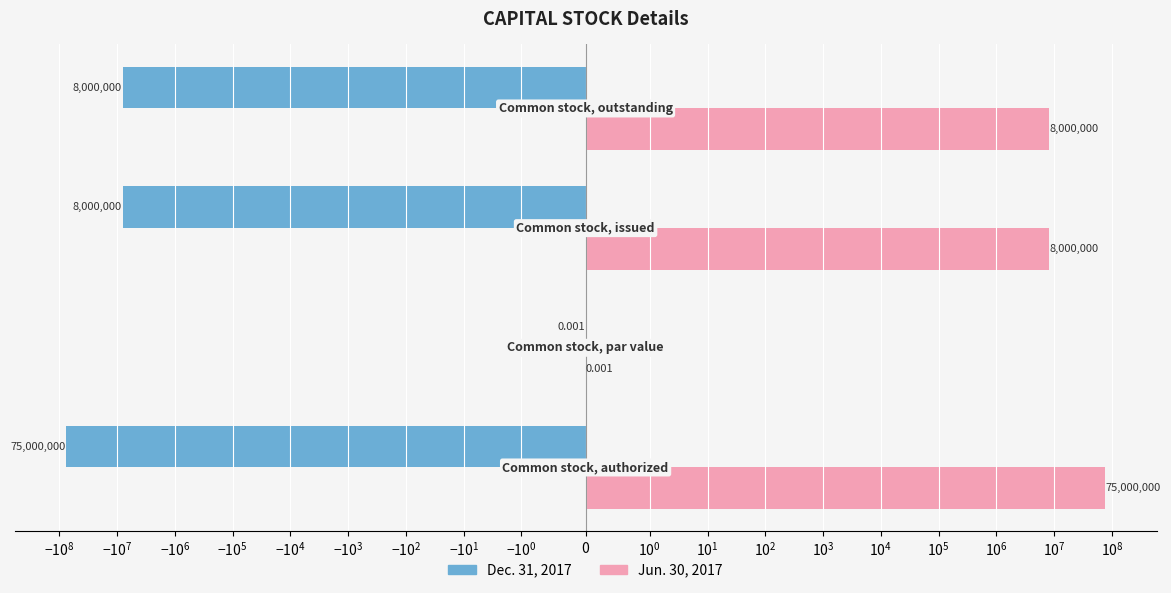

Reading right to left, transcribe all the data shown in this chart.

Dec. 31, 2017: -8000000.0	-8000000.0	-0.0	-75000000.0
Jun. 30, 2017: 8000000.0	8000000.0	0.0	75000000.0